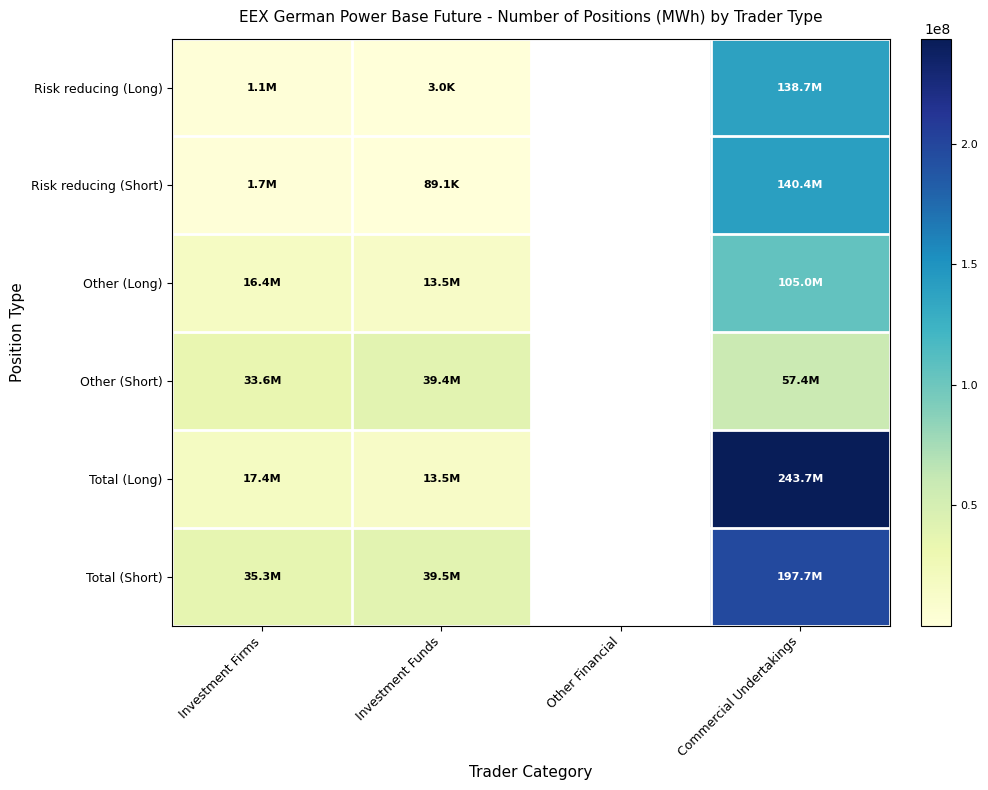

Which series has the largest range (max minus min)?

Total (Long)